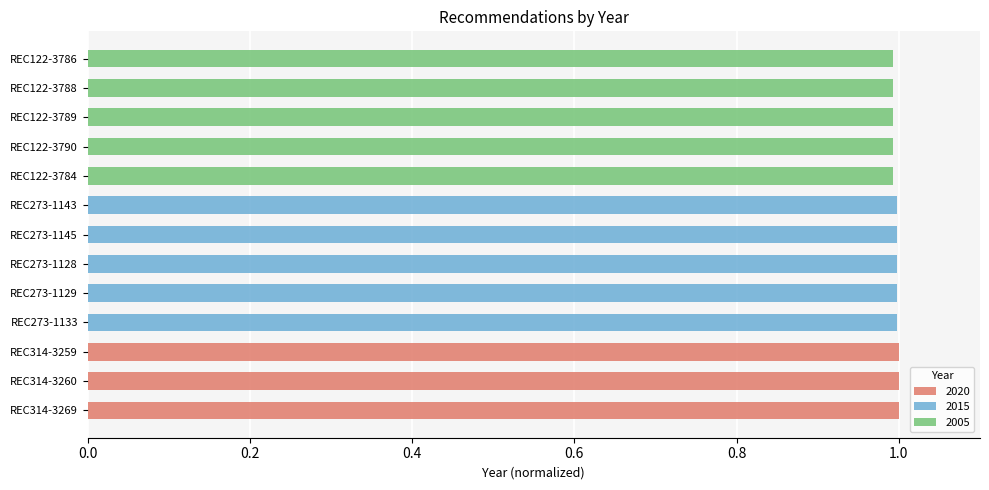

What is the total value across all series at REC273-1143?

1.0